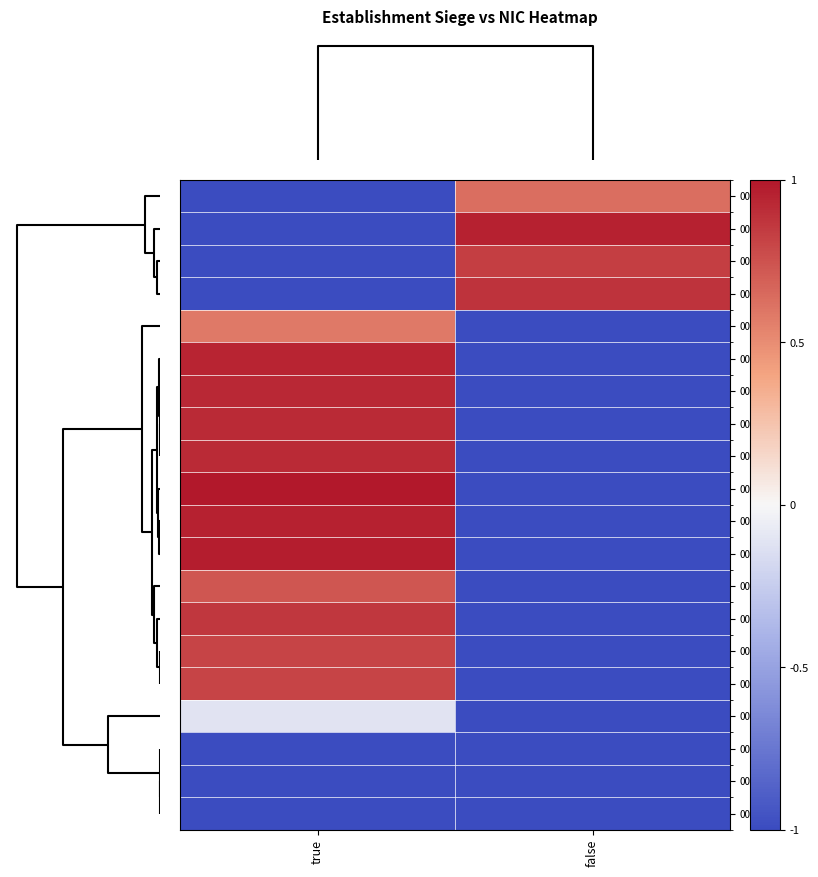

Which series has the widest spread of values?

00022